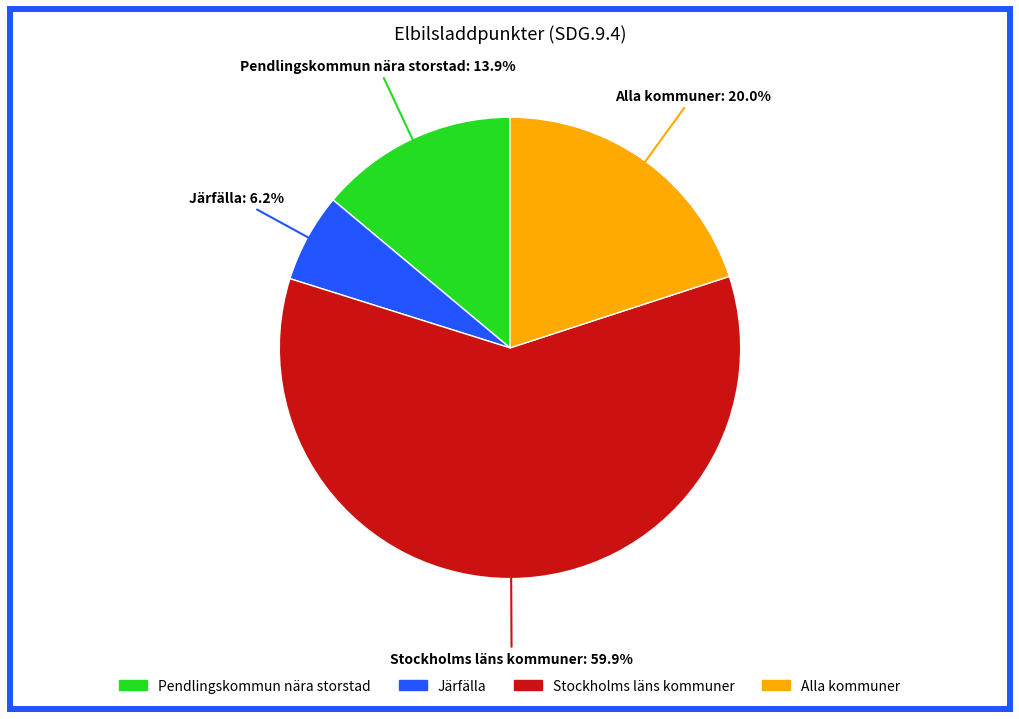

Approximately how many times larger is the value at Stockholms läns kommuner compared to Alla kommuner?

3.0